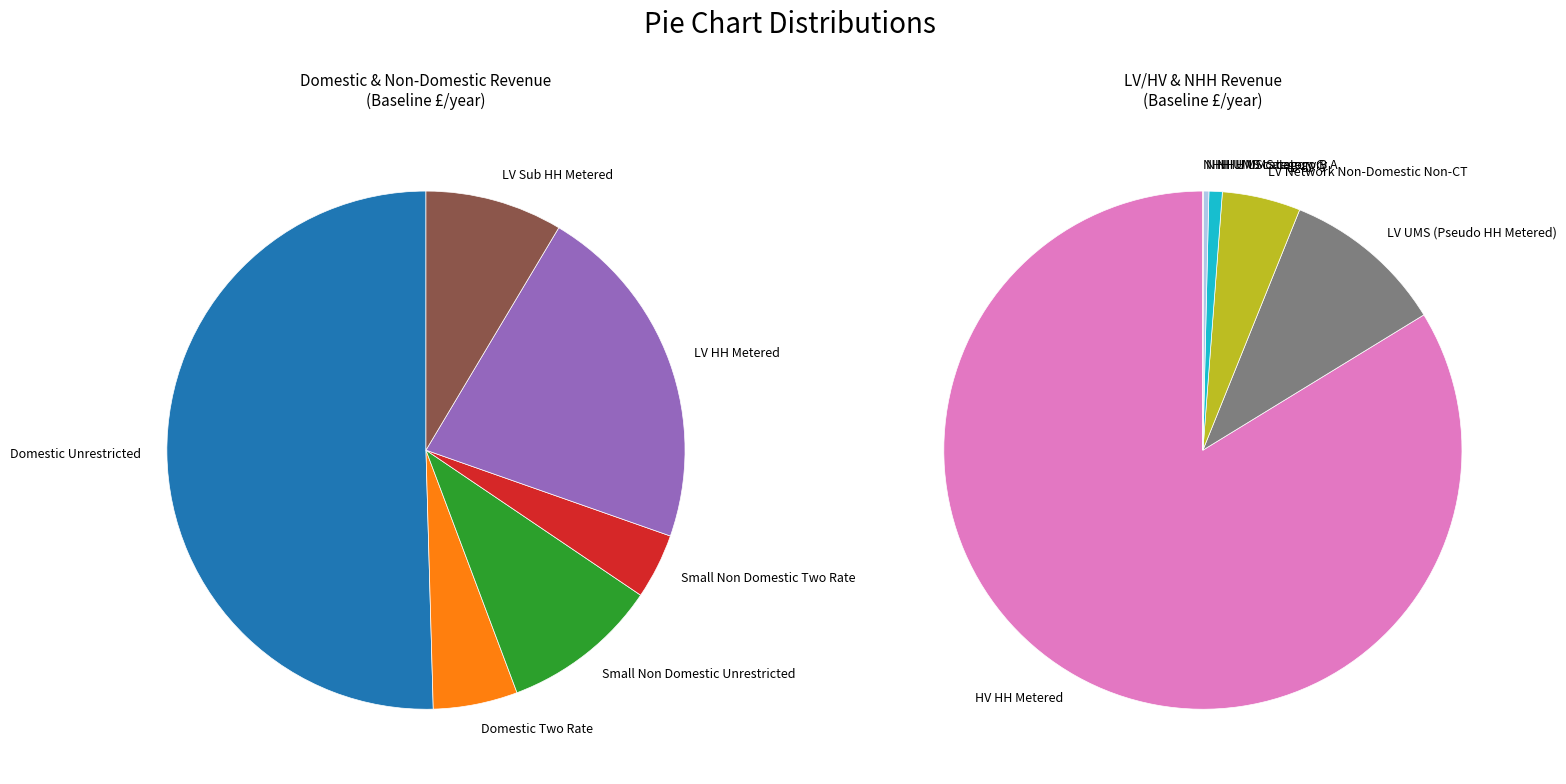

Does Small Non Domestic Unrestricted account for over 50% of the chart?

No